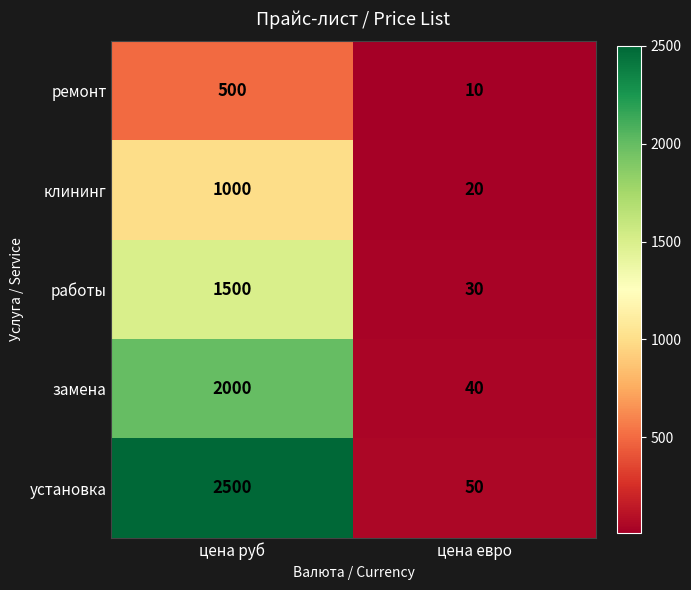

Rank the series by their average value, from lowest to highest.

ремонт, клининг, работы, замена, установка